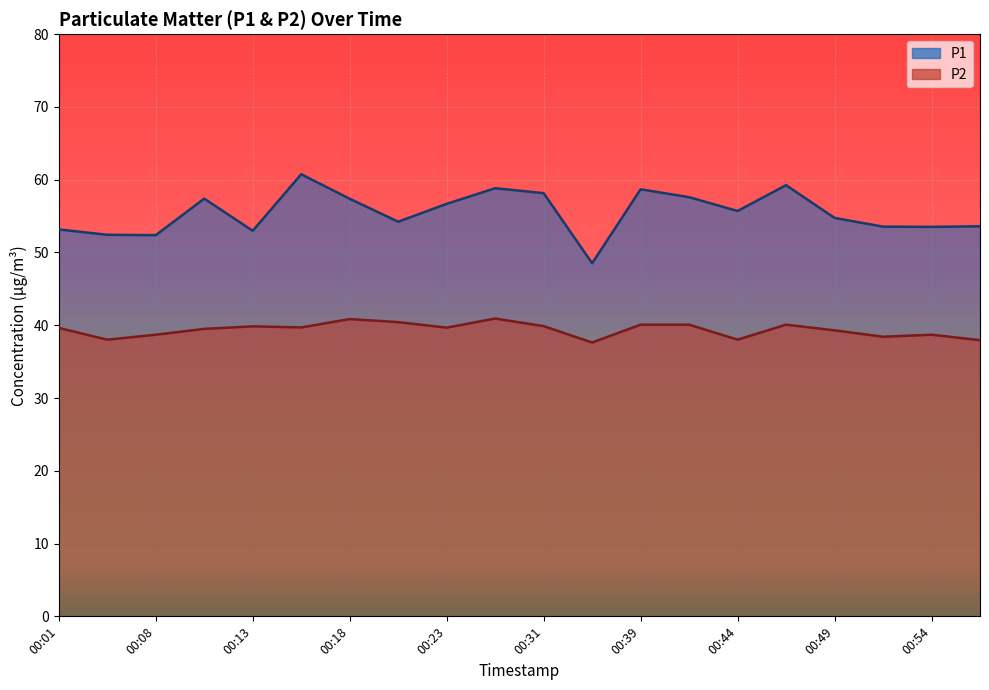

List the labels in order of P1 value, largest first.

00:16, 00:46, 00:29, 00:39, 00:31, 00:41, 00:11, 00:18, 00:23, 00:44, 00:49, 00:21, 00:56, 00:51, 00:54, 00:01, 00:13, 00:06, 00:08, 00:36